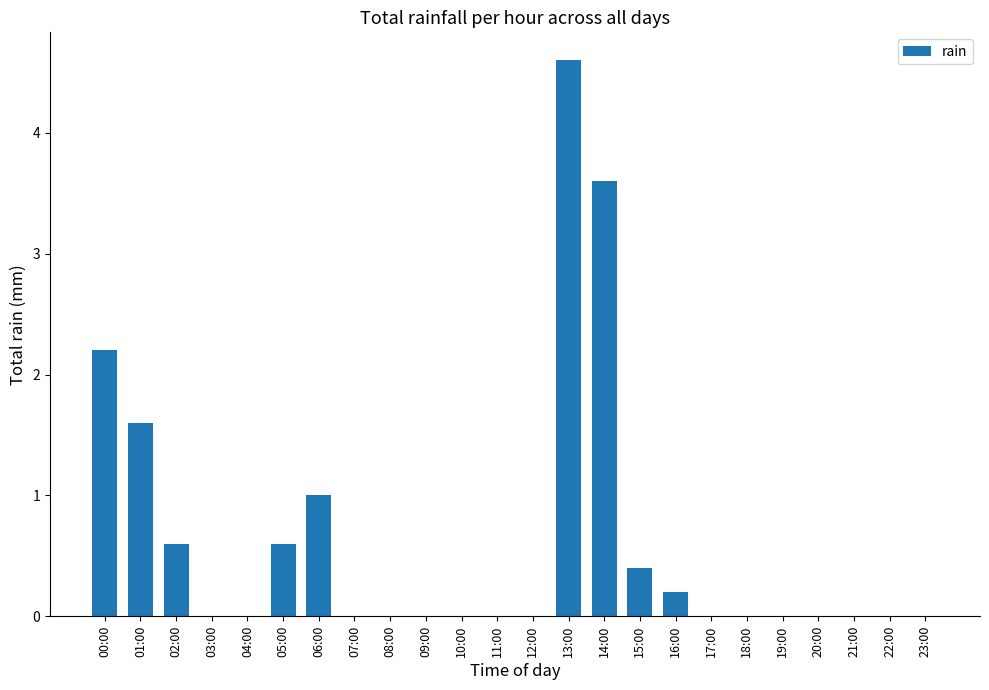

Between 10:00 and 14:00, which is larger?

14:00